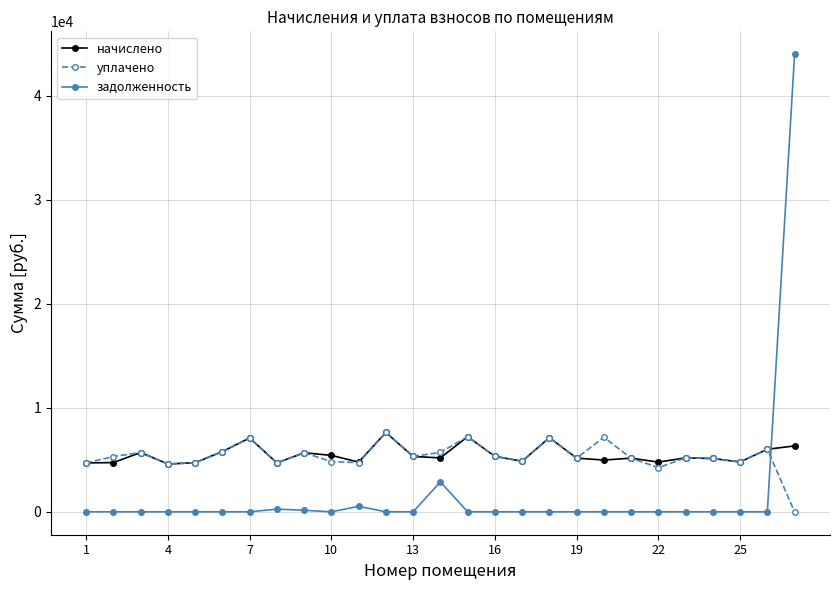

How many intersections are there between начислено and задолженность?

1